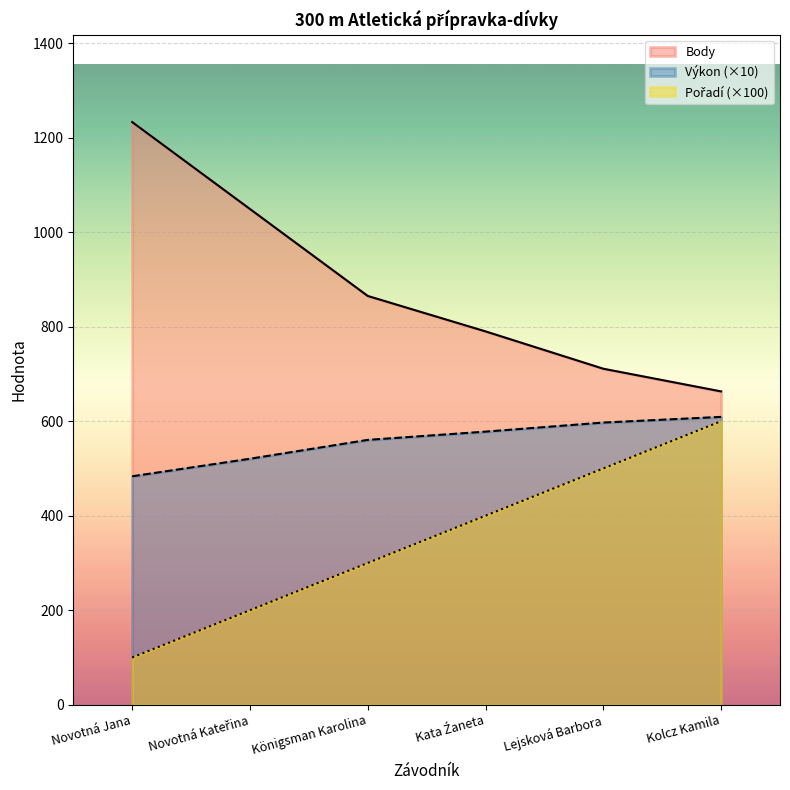

Rank the series at Kolcz Kamila from highest to lowest value.

Body, Výkon, Pořadí